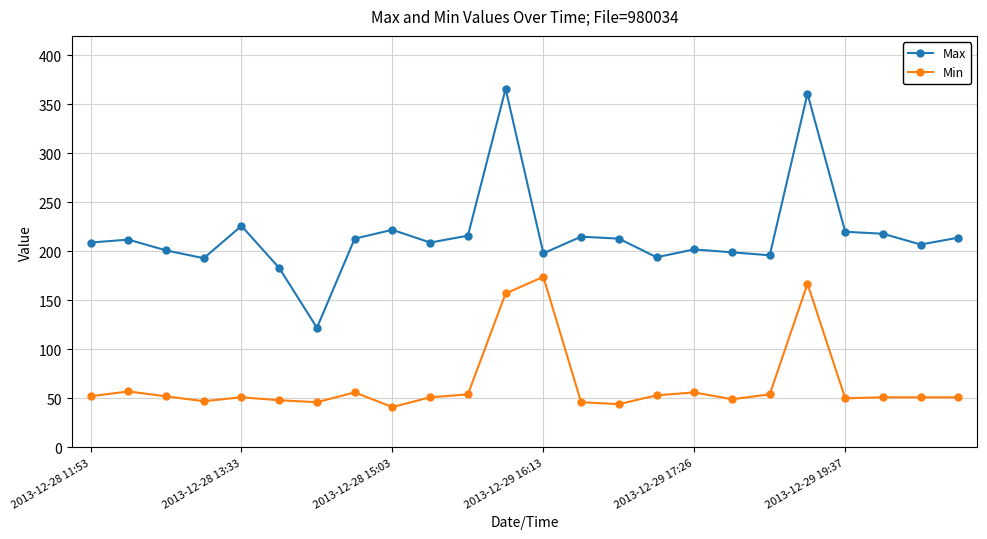

Which series has the largest range (max minus min)?

Max